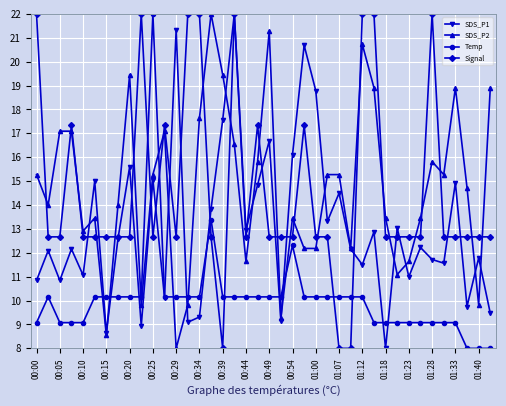

How many data points in Temp are above 10?

25